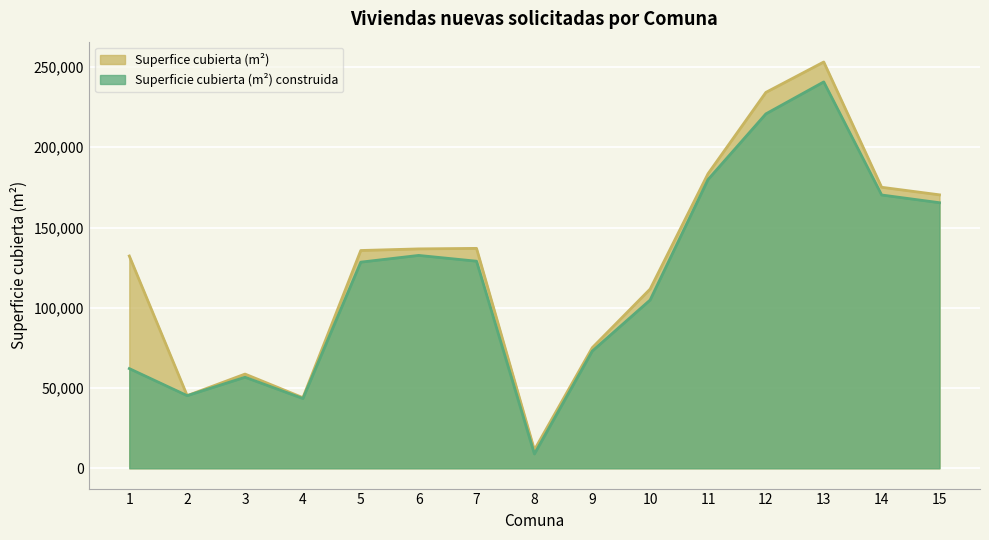

What is the sum of all Superficie cubierta (m²) construida values?

1761419